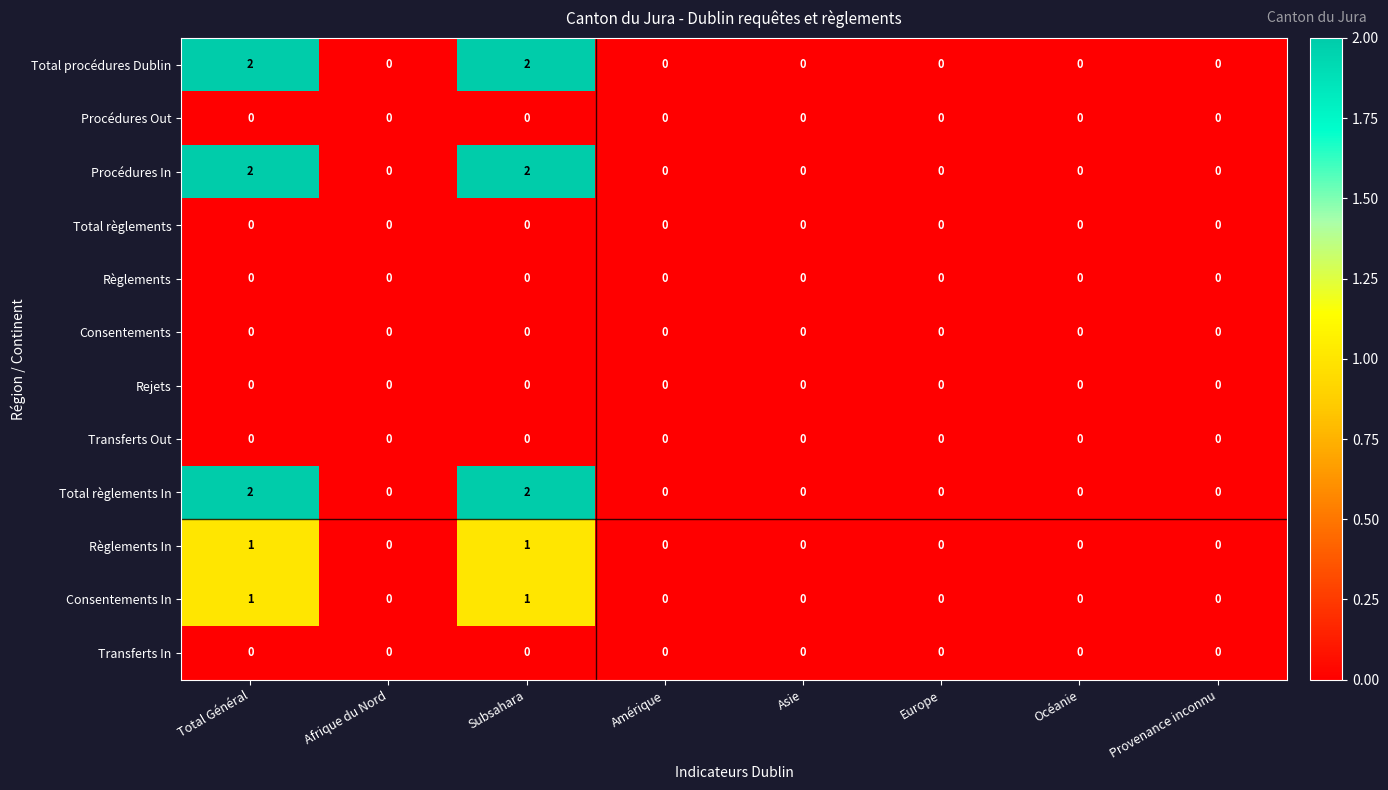

Is the value of Total procédures Dublin at Total Général greater than the value of Rejets at Afrique du Nord?

Yes